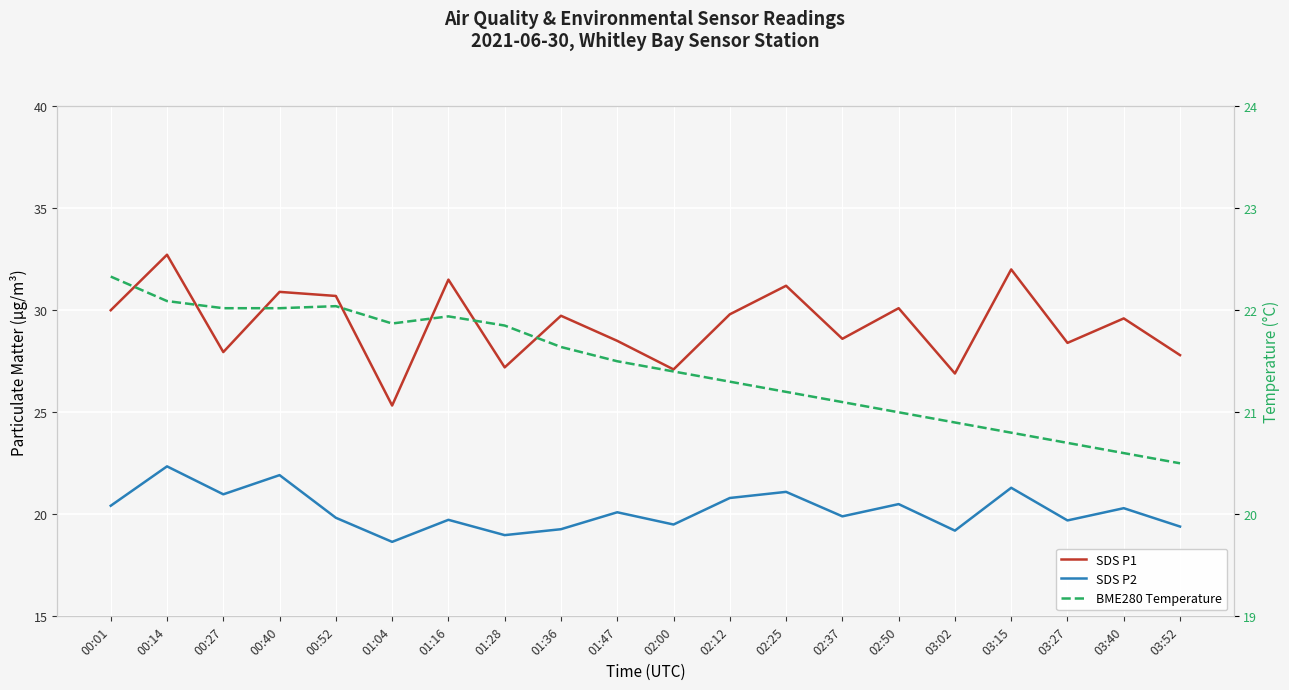

How many values in the SDS P2 series exceed 20?

10